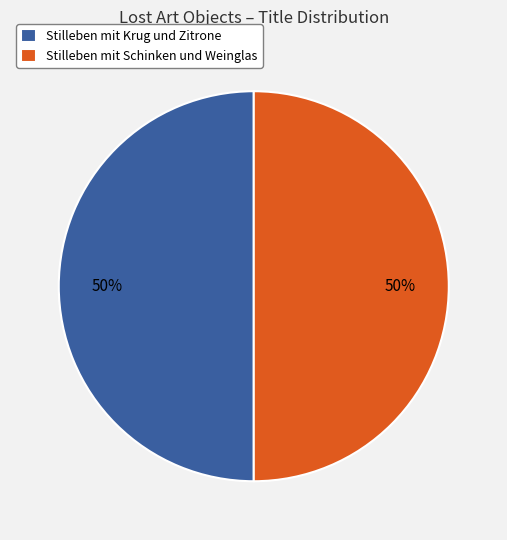

True or false: Stilleben mit Krug und Zitrone accounts for 50% of the total.

True